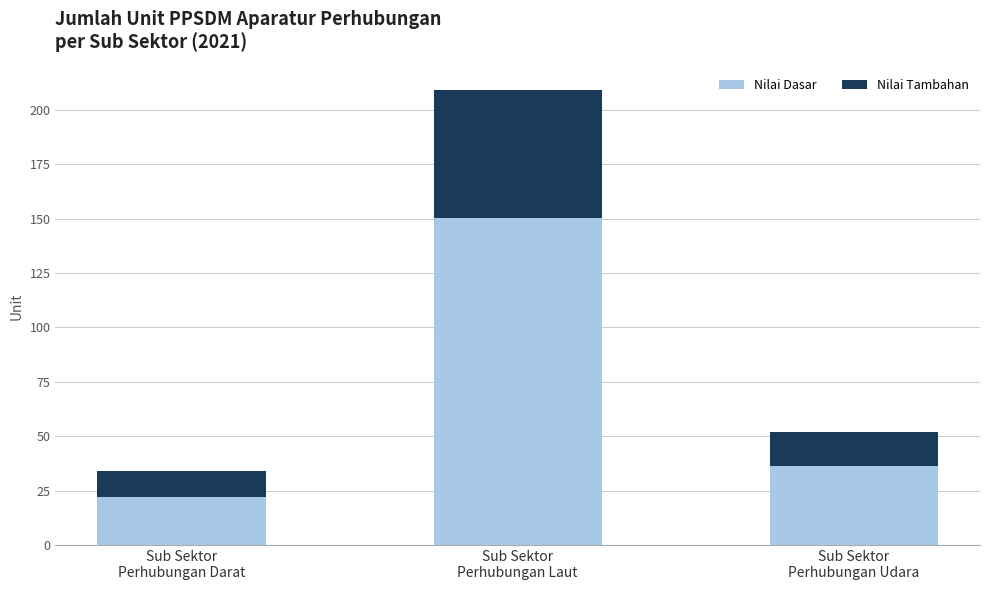

What is the lowest value of the Nilai Dasar series?

22.1